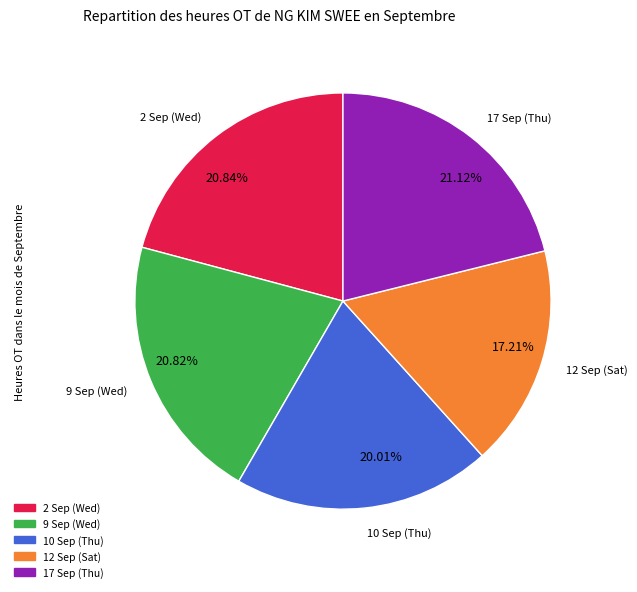

What percentage is the 17 Sep (Thu) slice, to the nearest percent?

21%